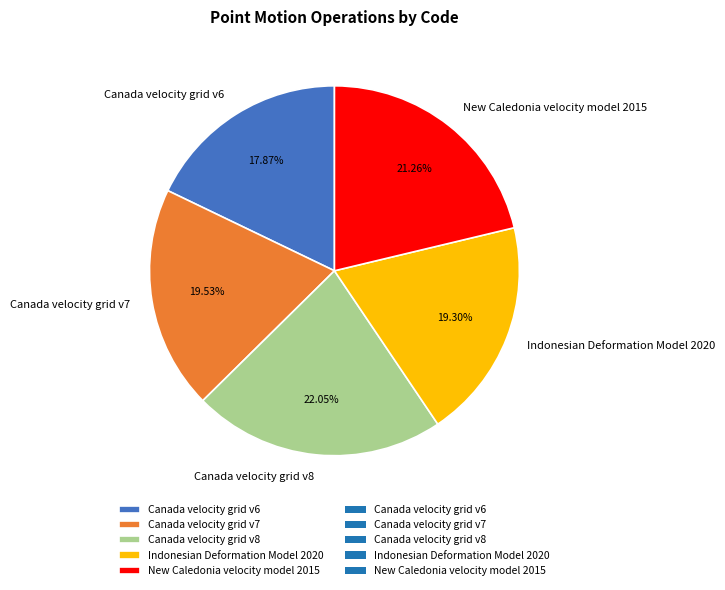

True or false: Canada velocity grid v8 accounts for 22% of the total.

True